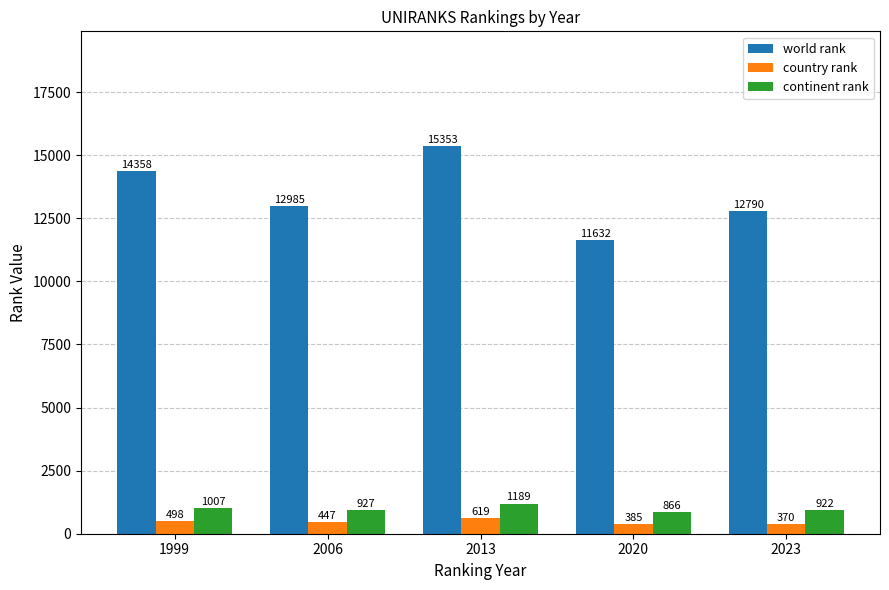

Reading right to left, transcribe all the data shown in this chart.

world rank: 12790	11632	15353	12985	14358
country rank: 370	385	619	447	498
continent rank: 922	866	1189	927	1007